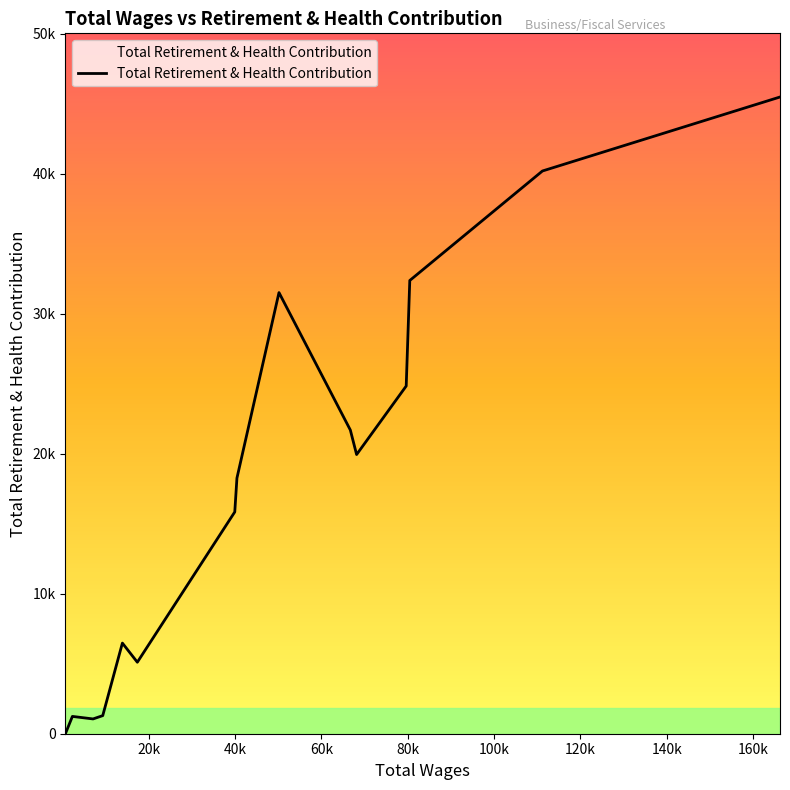

Does the chart display data point markers on the line(s)?

No